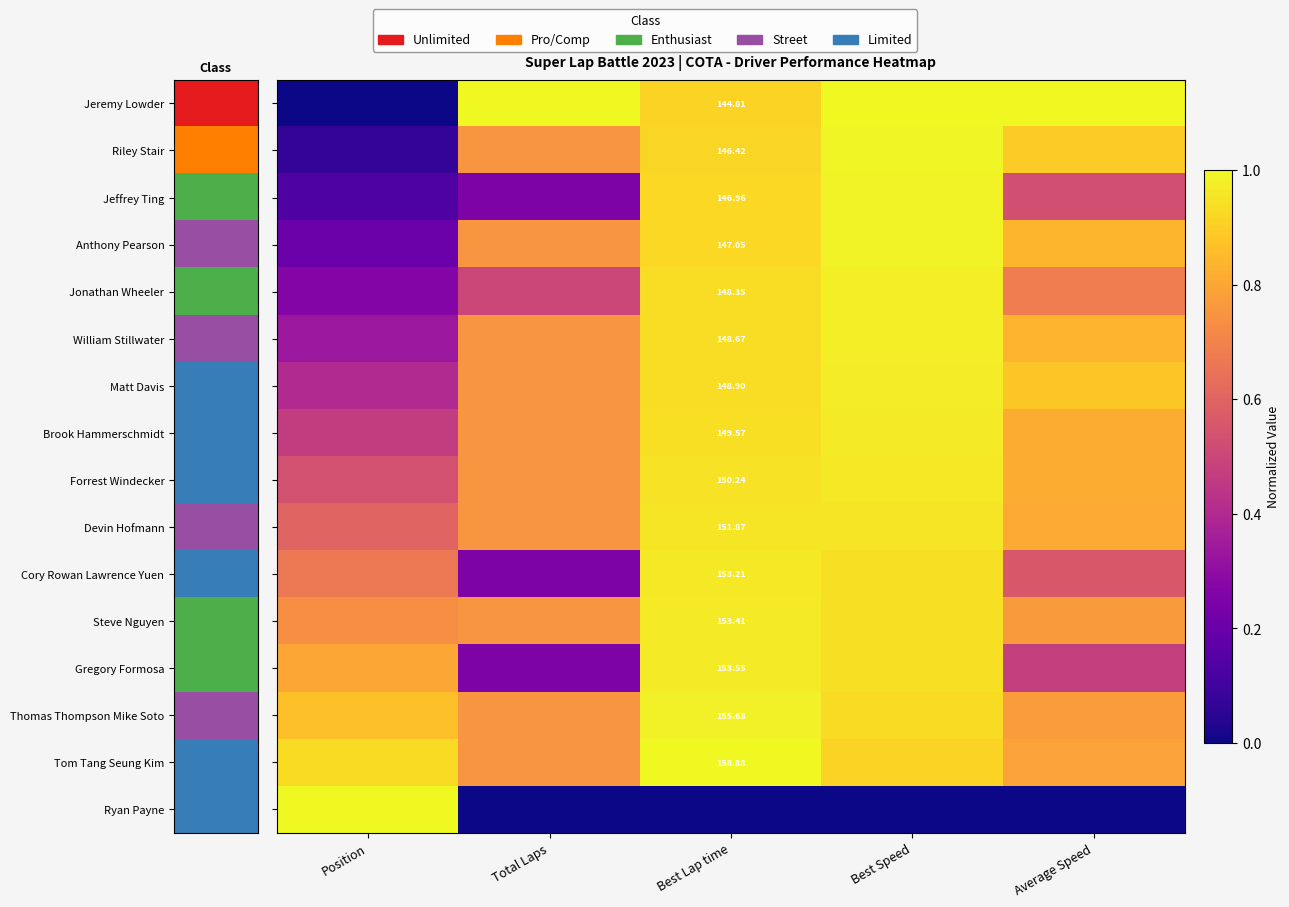

What is the difference between the Riley Stair values at Position and Average Speed?

0.8